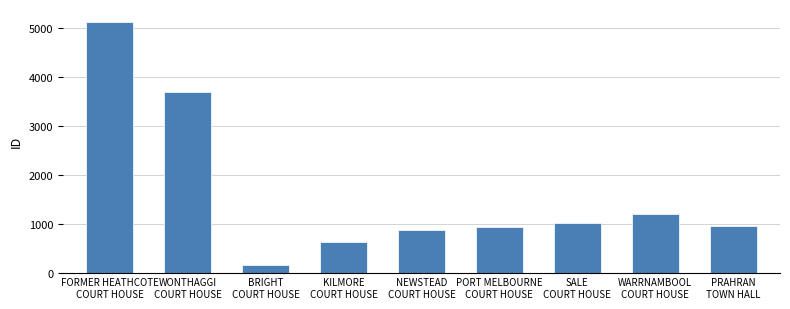

What is the change in value from FORMER HEATHCOTE
COURT HOUSE to BRIGHT
COURT HOUSE?

-4967